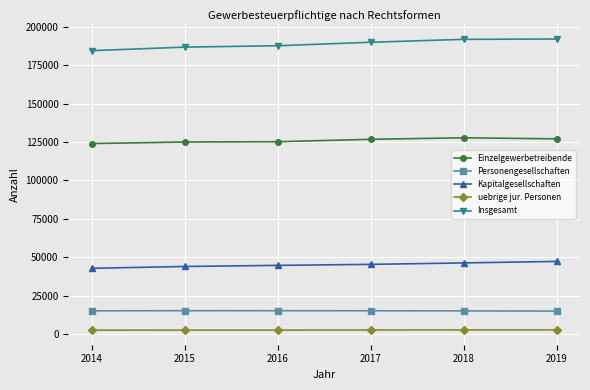

What is the difference between the highest and lowest values at 2016?

185064